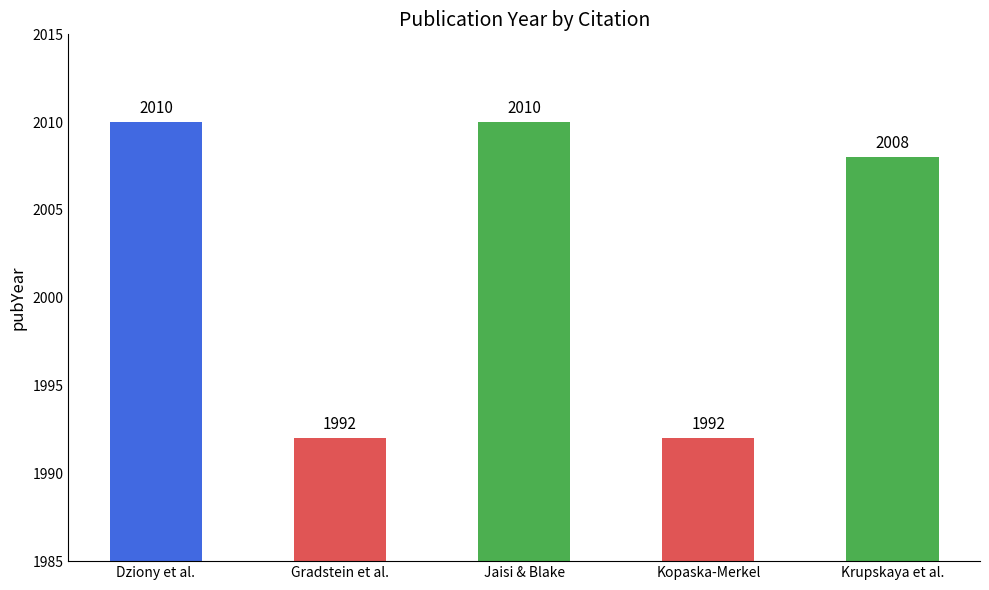

What is the minimum value shown in the chart?

1992